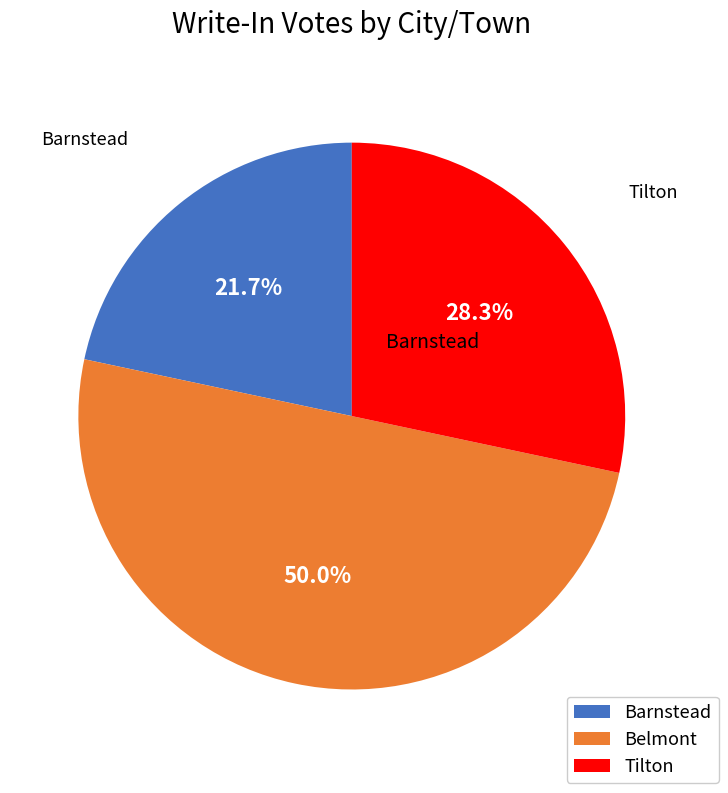

Does Barnstead account for over 50% of the chart?

No